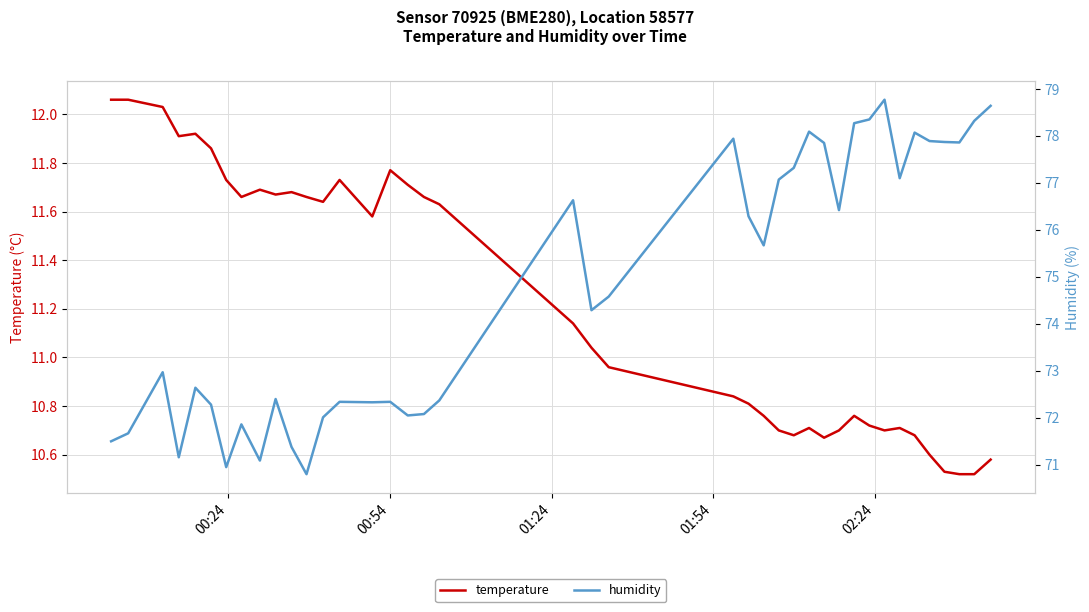

What is the maximum value shown in the chart?

78.8